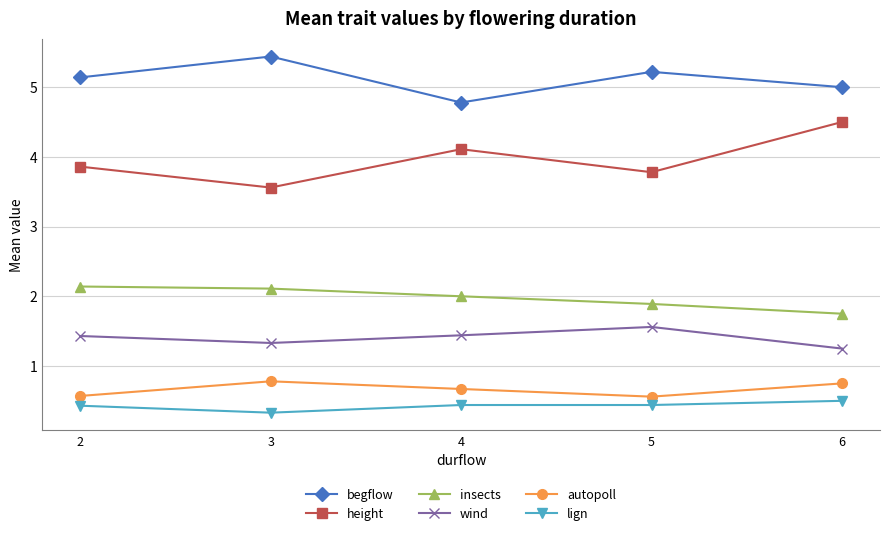

What is the difference between the second highest and minimum values in the insects series?

0.4